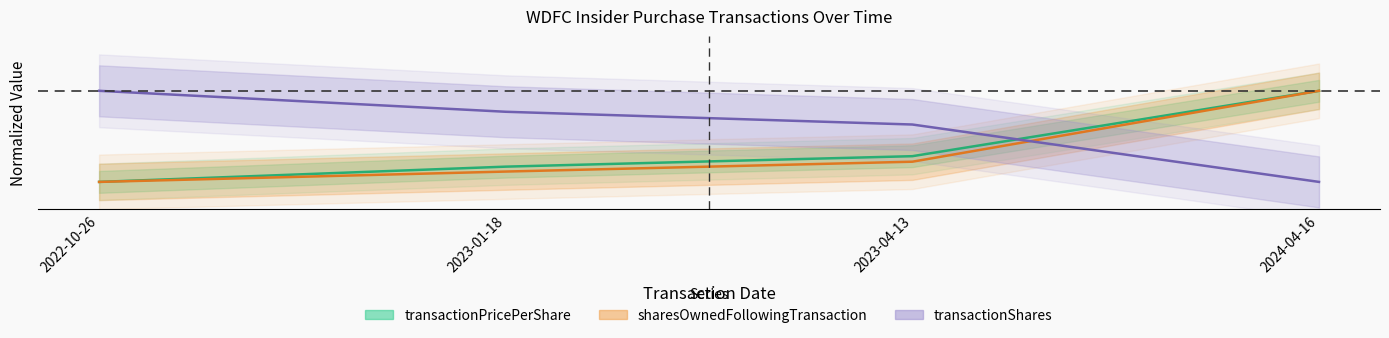

True or false: sharesOwnedFollowingTransaction and transactionPricePerShare intersect in this chart.

False